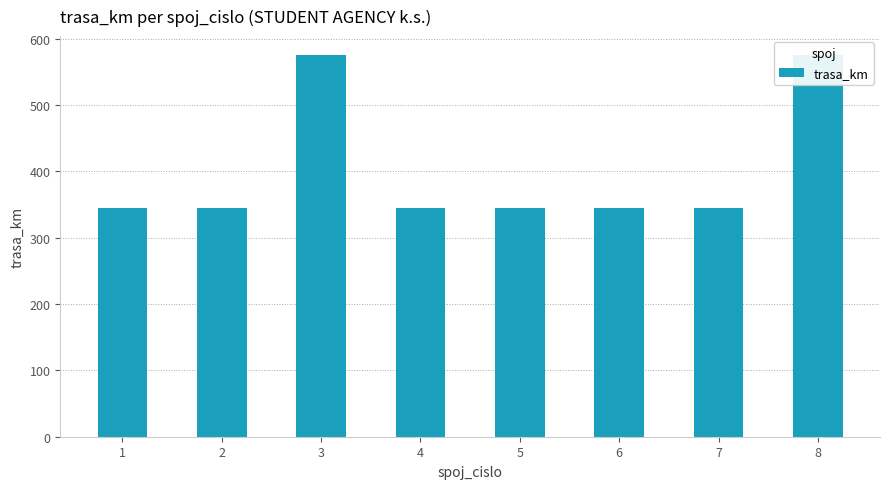

What is the value of the 5th bar from the left?

345